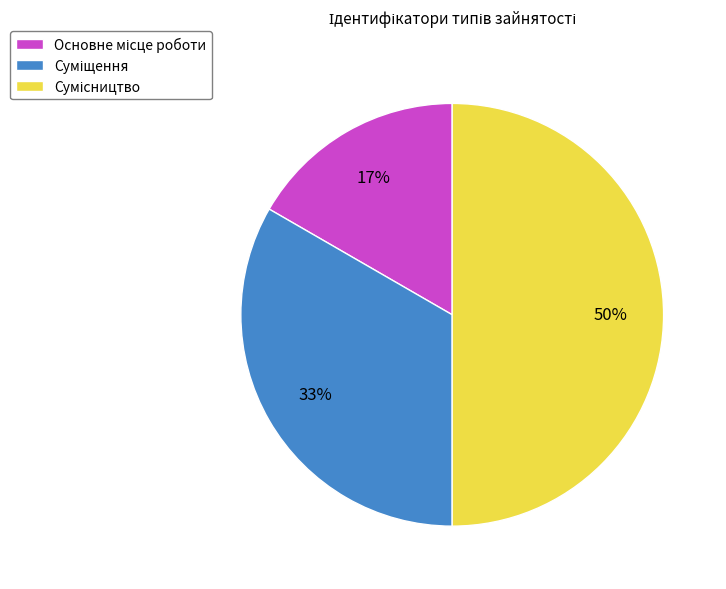

To the nearest percent, what is the difference between the largest and smallest slice percentages?

33%